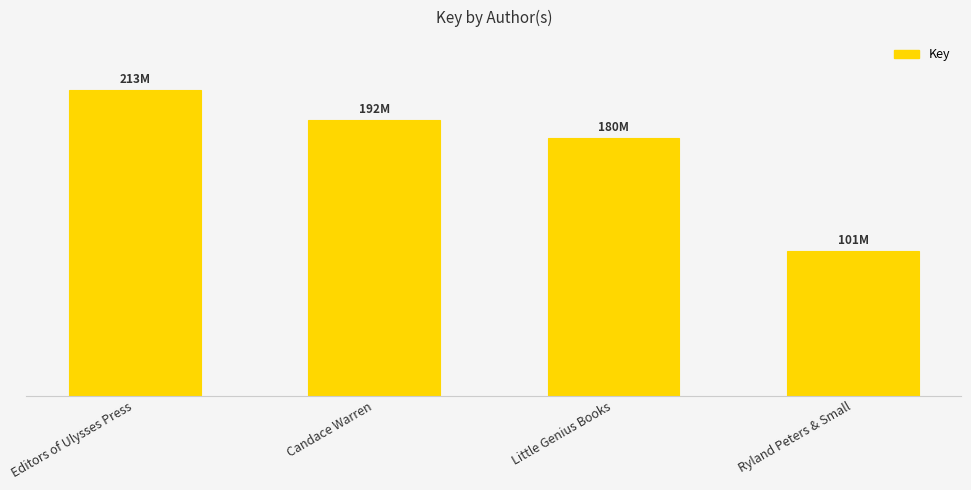

At which label does the data first exceed 192495765?

Editors of Ulysses Press